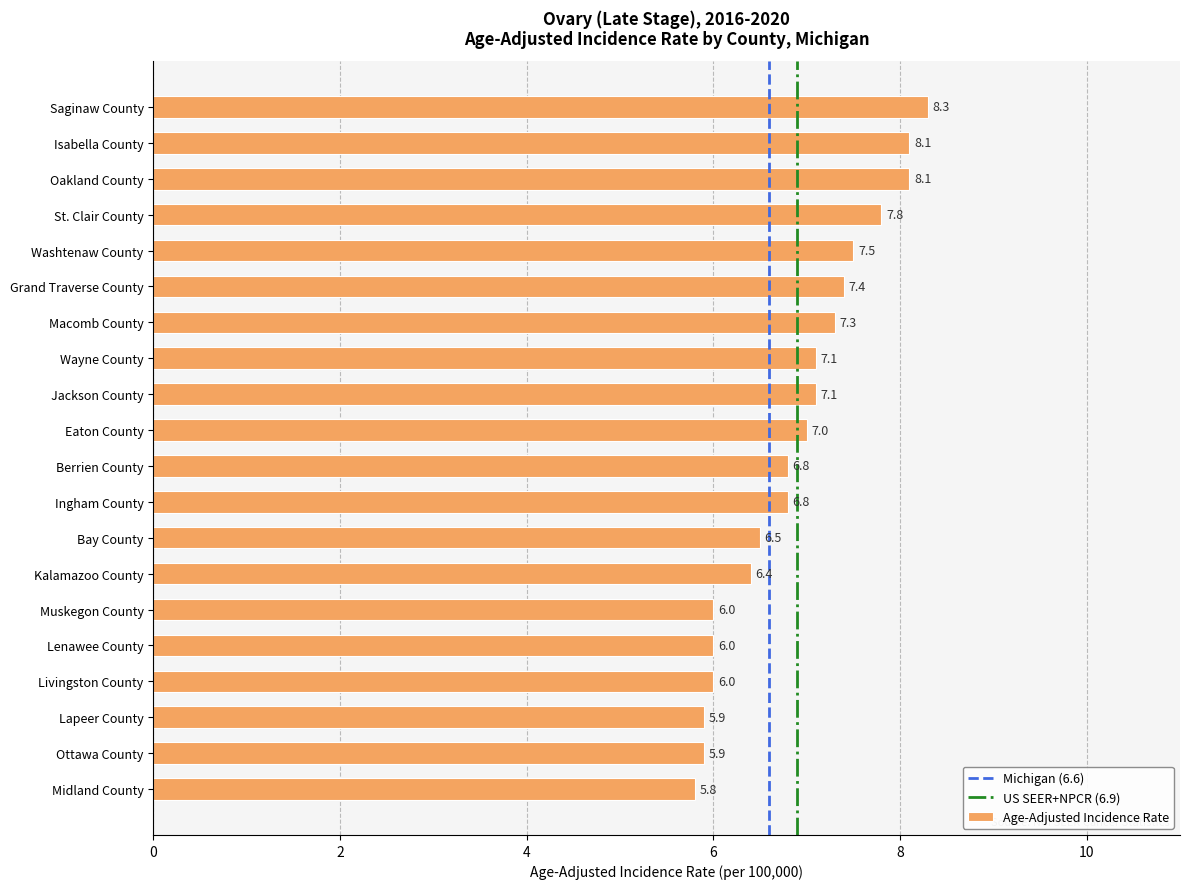

What is the sum of all values?

137.8